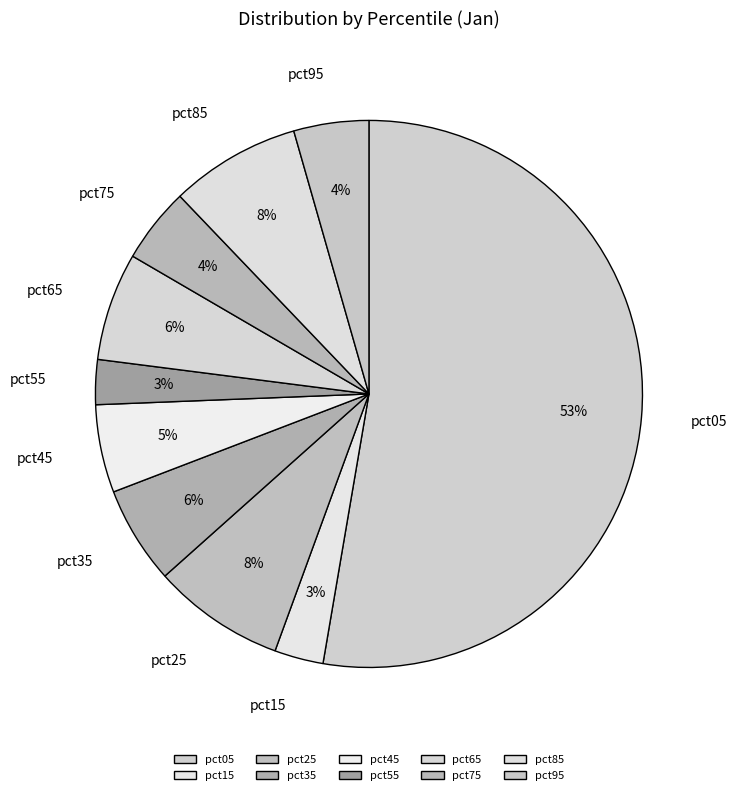

Is the sum of pct35 and pct75 greater than half?

No